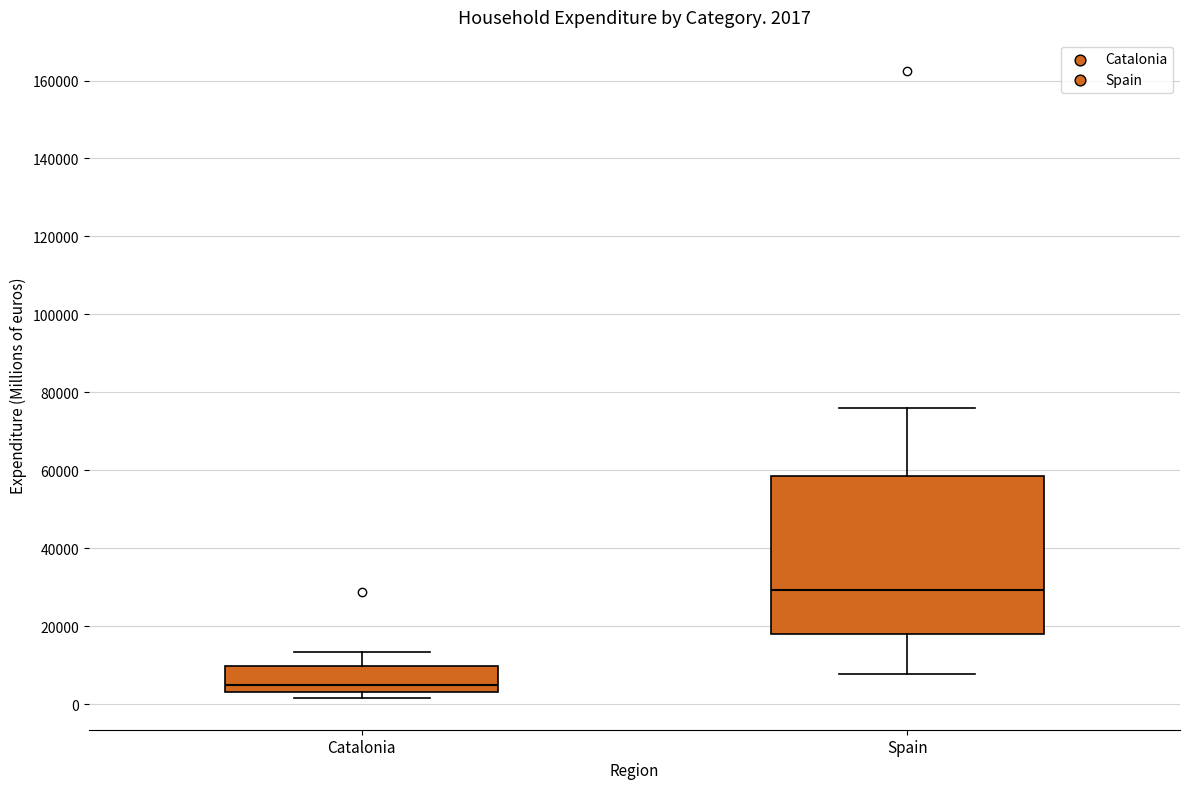

Comparing the boxes themselves (not the whiskers), which one is the tallest?

Spain